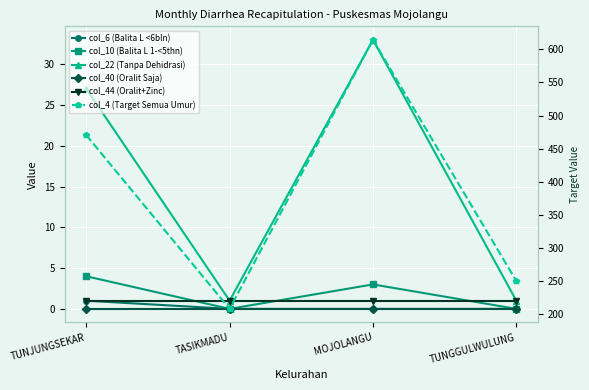

At how many categories does at least one series exceed 604?

1